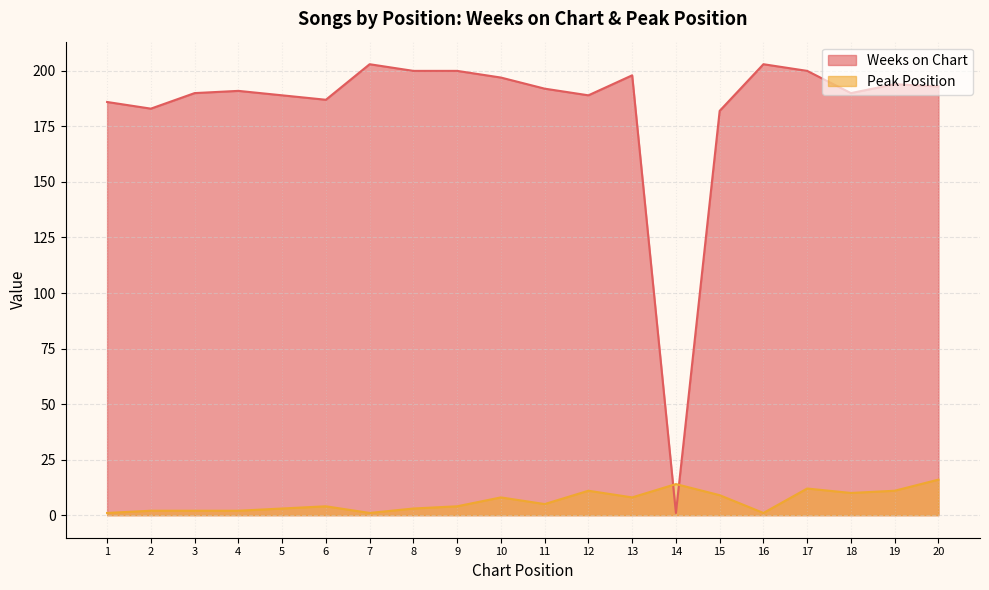

At which category is the sum across all series the highest?

17